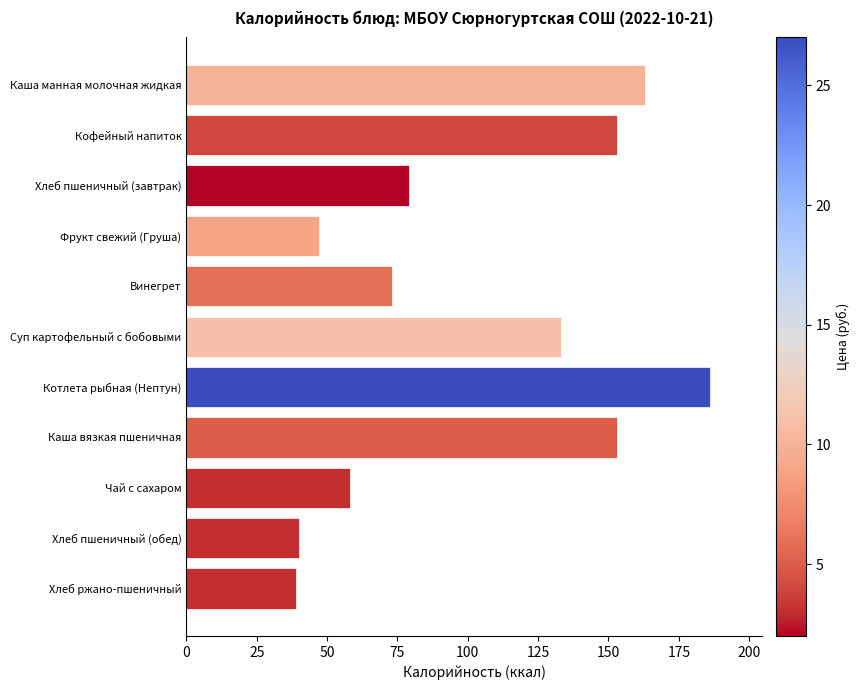

Between Суп картофельный с бобовыми and Хлеб ржано-пшеничный, which is larger?

Суп картофельный с бобовыми